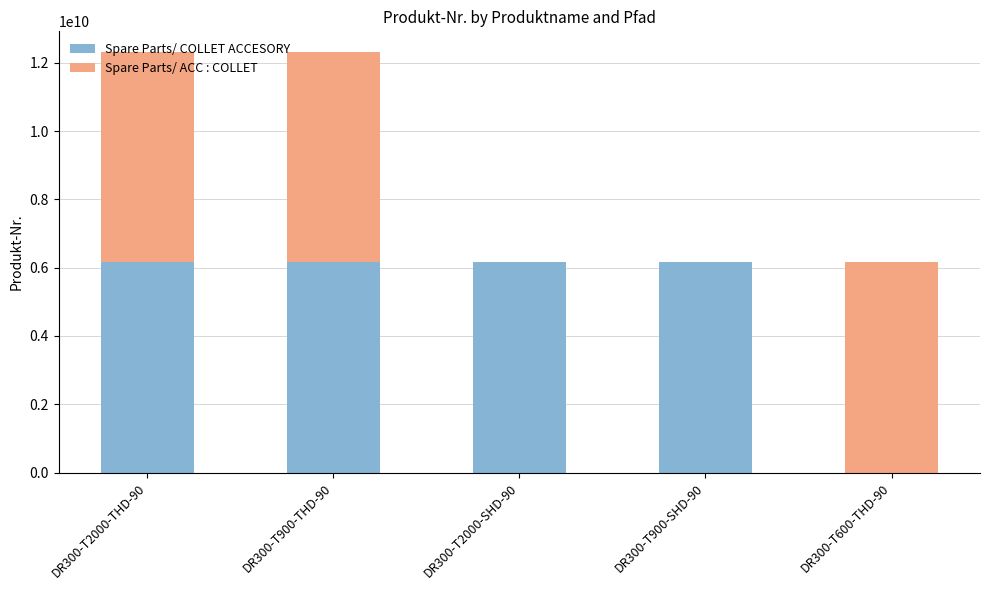

Is it true that Spare Parts/ COLLET ACCESORY equals 6151760430 at DR300-T2000-THD-90?

True